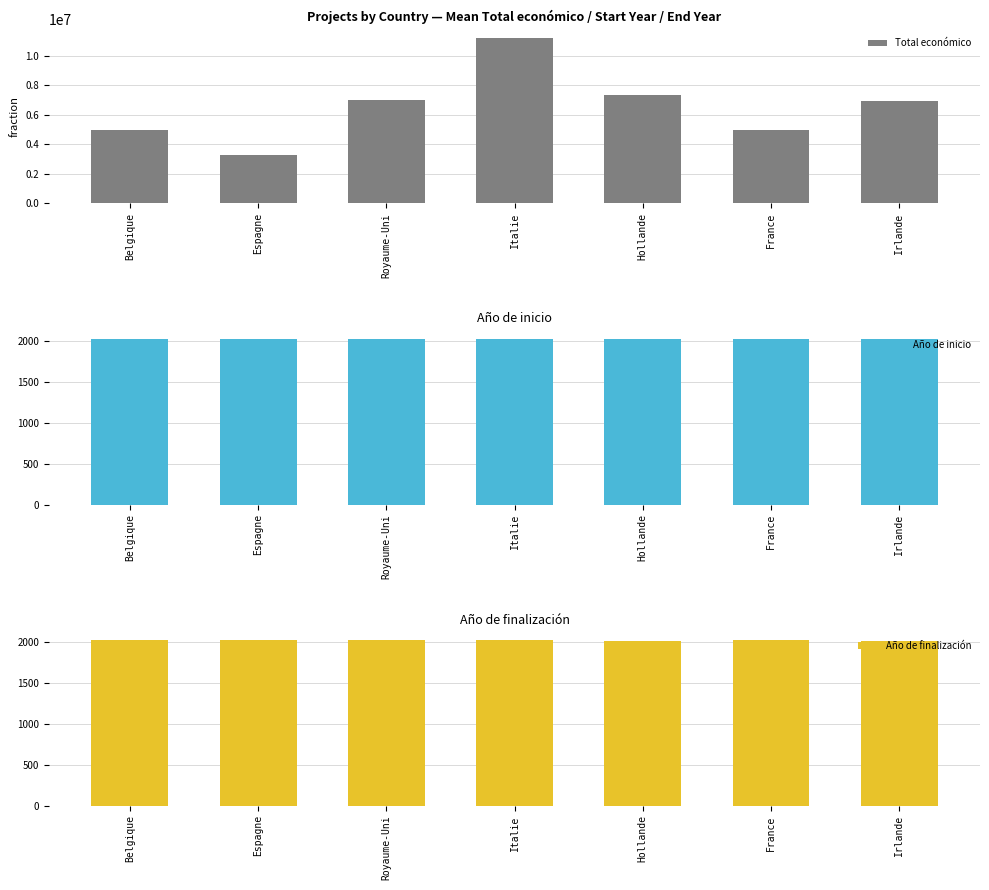

How many data points does each series have?

7